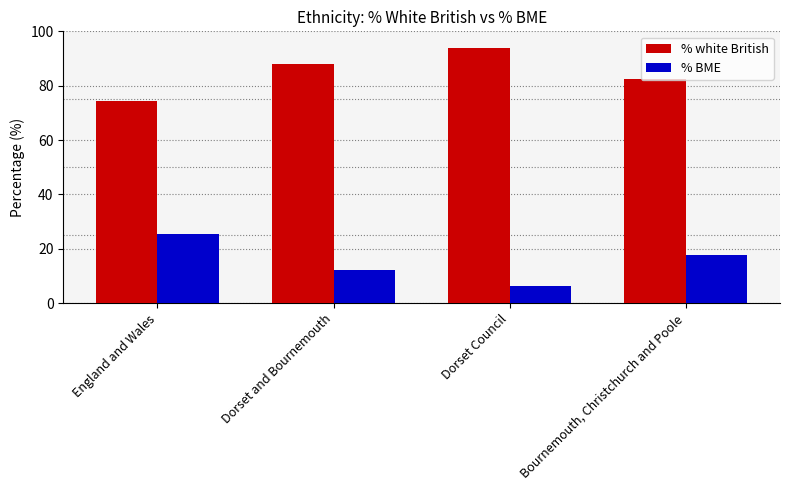

Which series has the largest total across all categories?

% white British